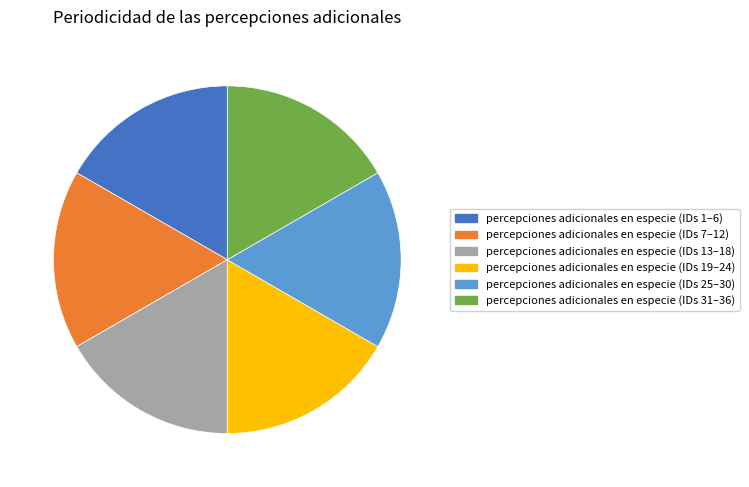

Approximately how many times larger is the value at percepciones adicionales en especie (IDs 1–6) compared to percepciones adicionales en especie (IDs 19–24)?

1.0